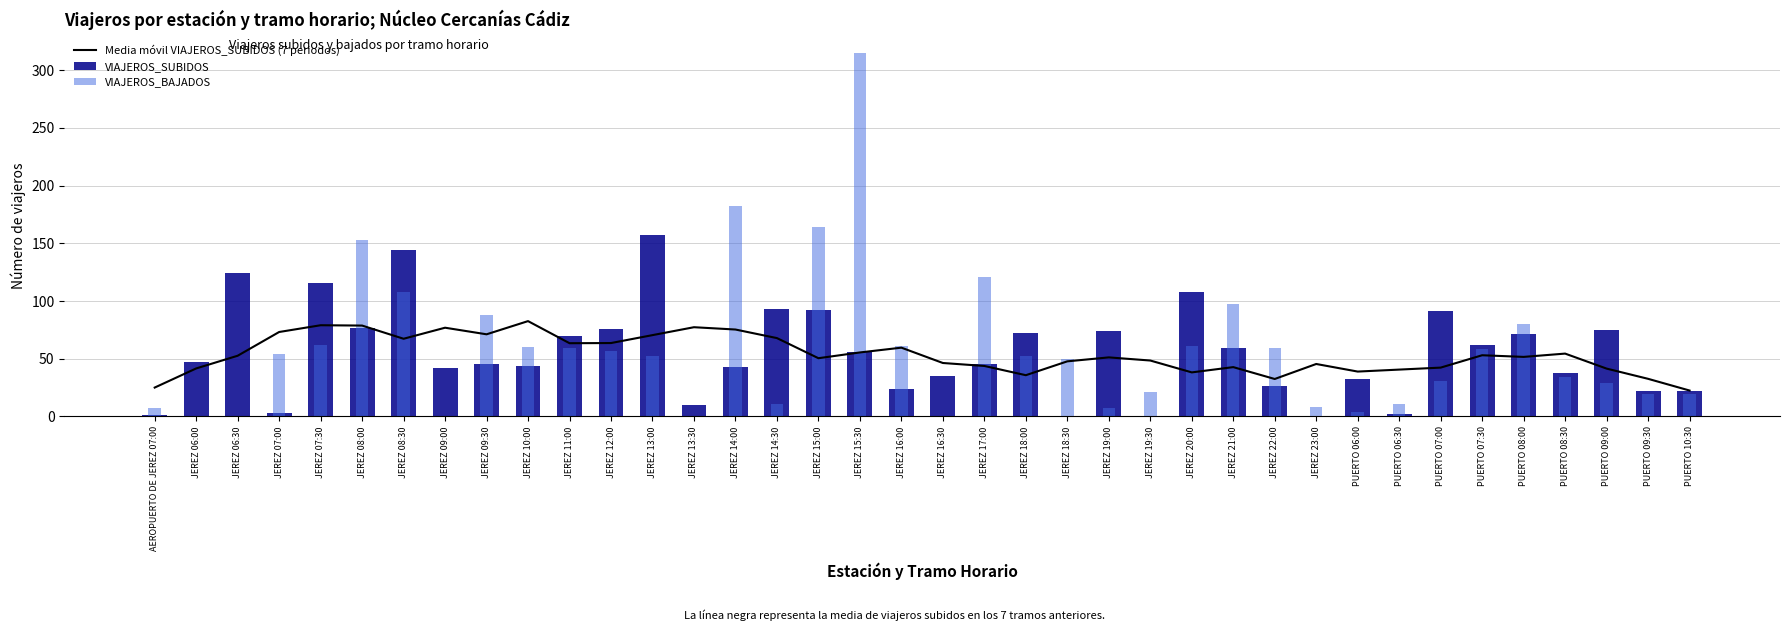

Does the chart contain stacked bars?

No